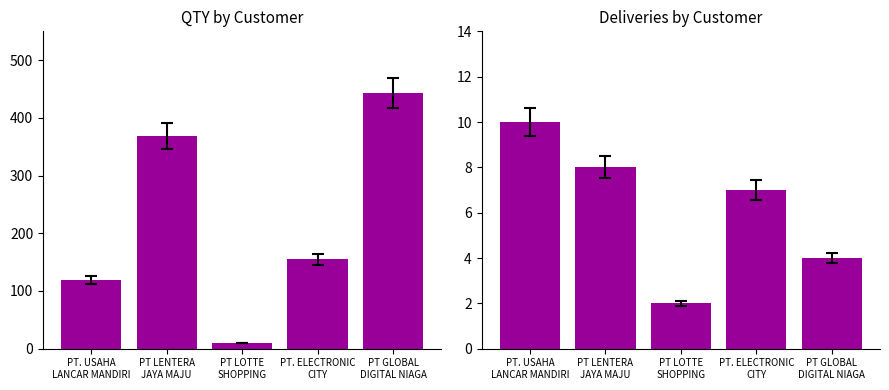

The QTY series shows 256 at PT GLOBAL
DIGITAL NIAGA. True or false?

False